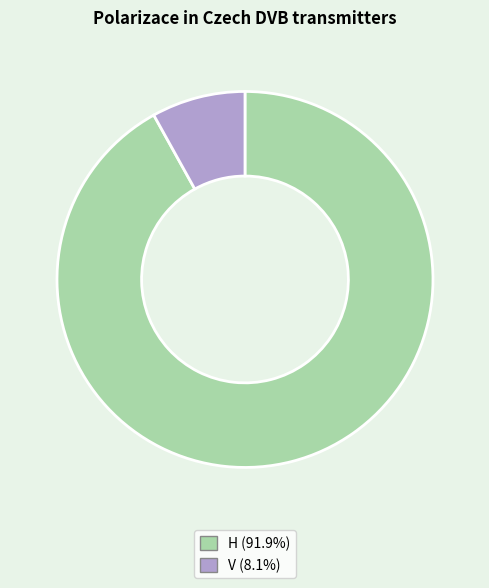

Does any single category account for the majority?

Yes